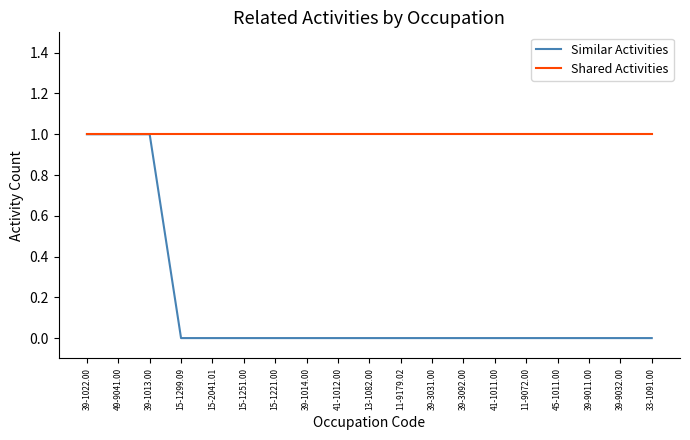

The value of Similar Activities at 41-1012.00 is 0. True or false?

True